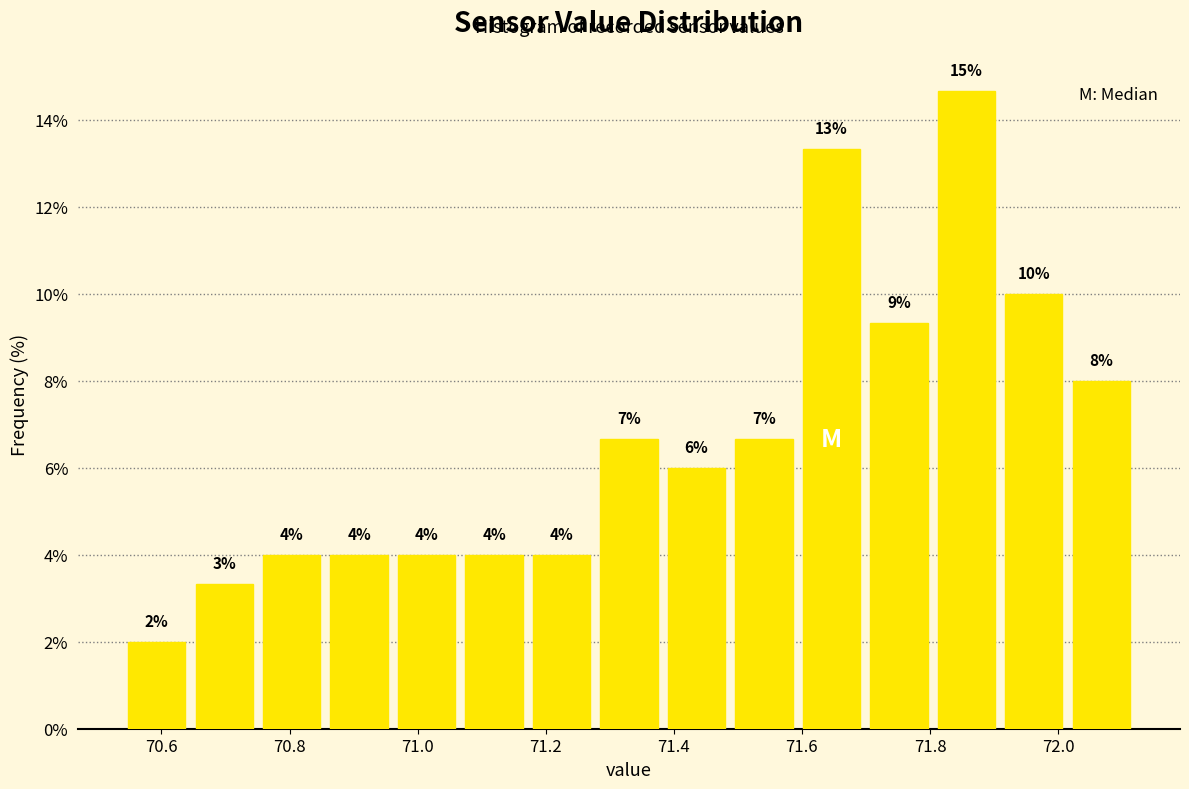

Over which range of the x-axis is the bar tallest?

71.80 to 71.90